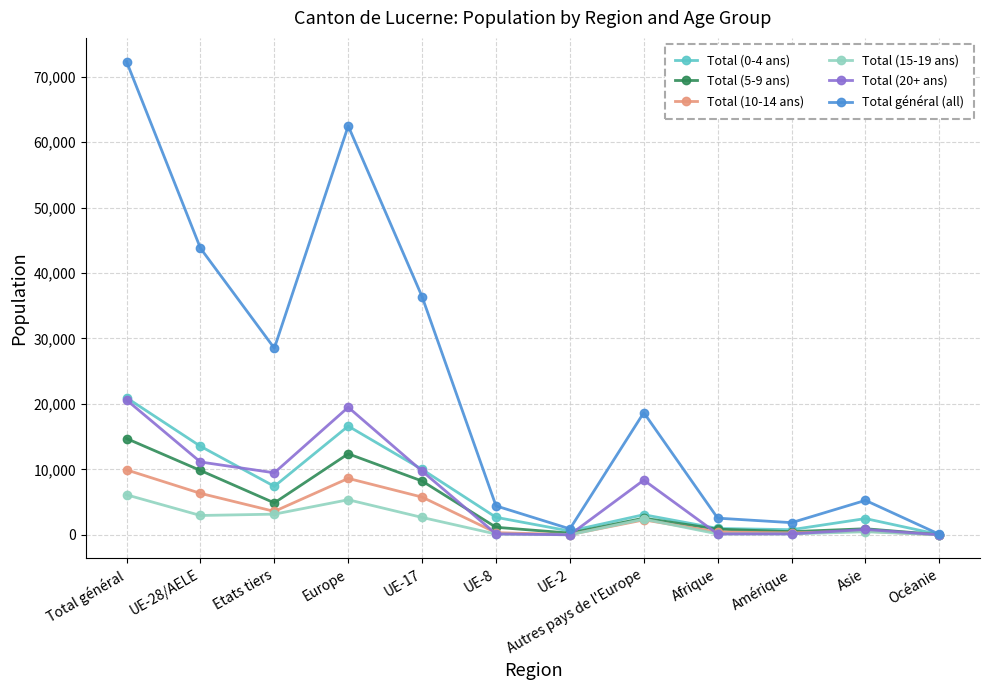

Which series has the largest total across all categories?

Total général (all)